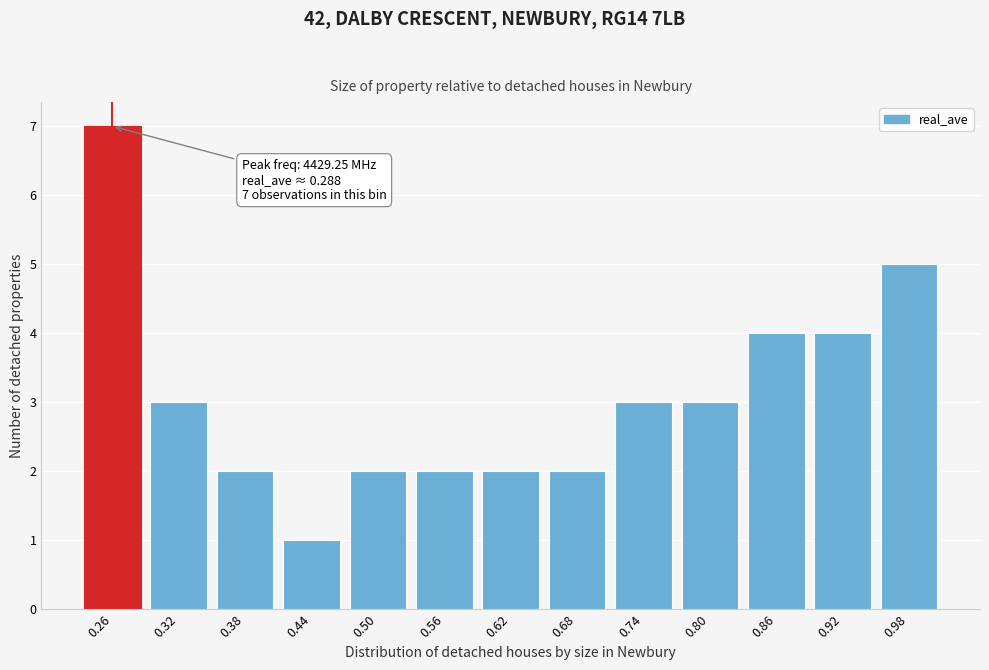

Reading left to right, what are all the values shown in this chart?

0.26=7	0.32=3	0.38=2	0.44=1	0.50=2	0.56=2	0.62=2	0.68=2	0.74=3	0.80=3	0.86=4	0.92=4	0.98=5